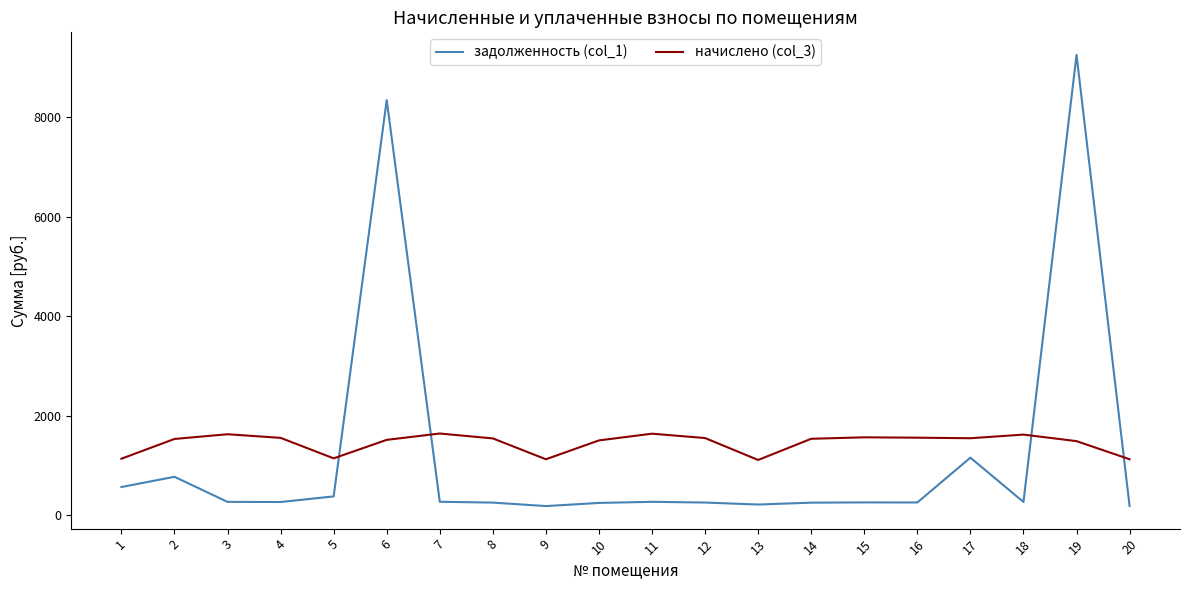

Count the number of categories in the chart.

20